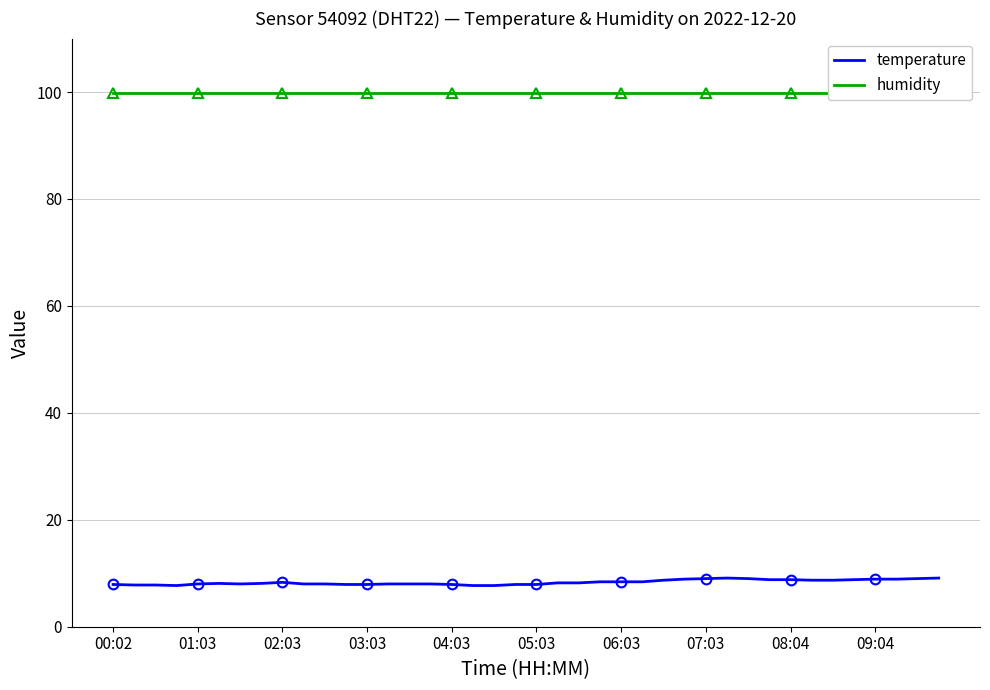

Which series has the largest total across all categories?

humidity